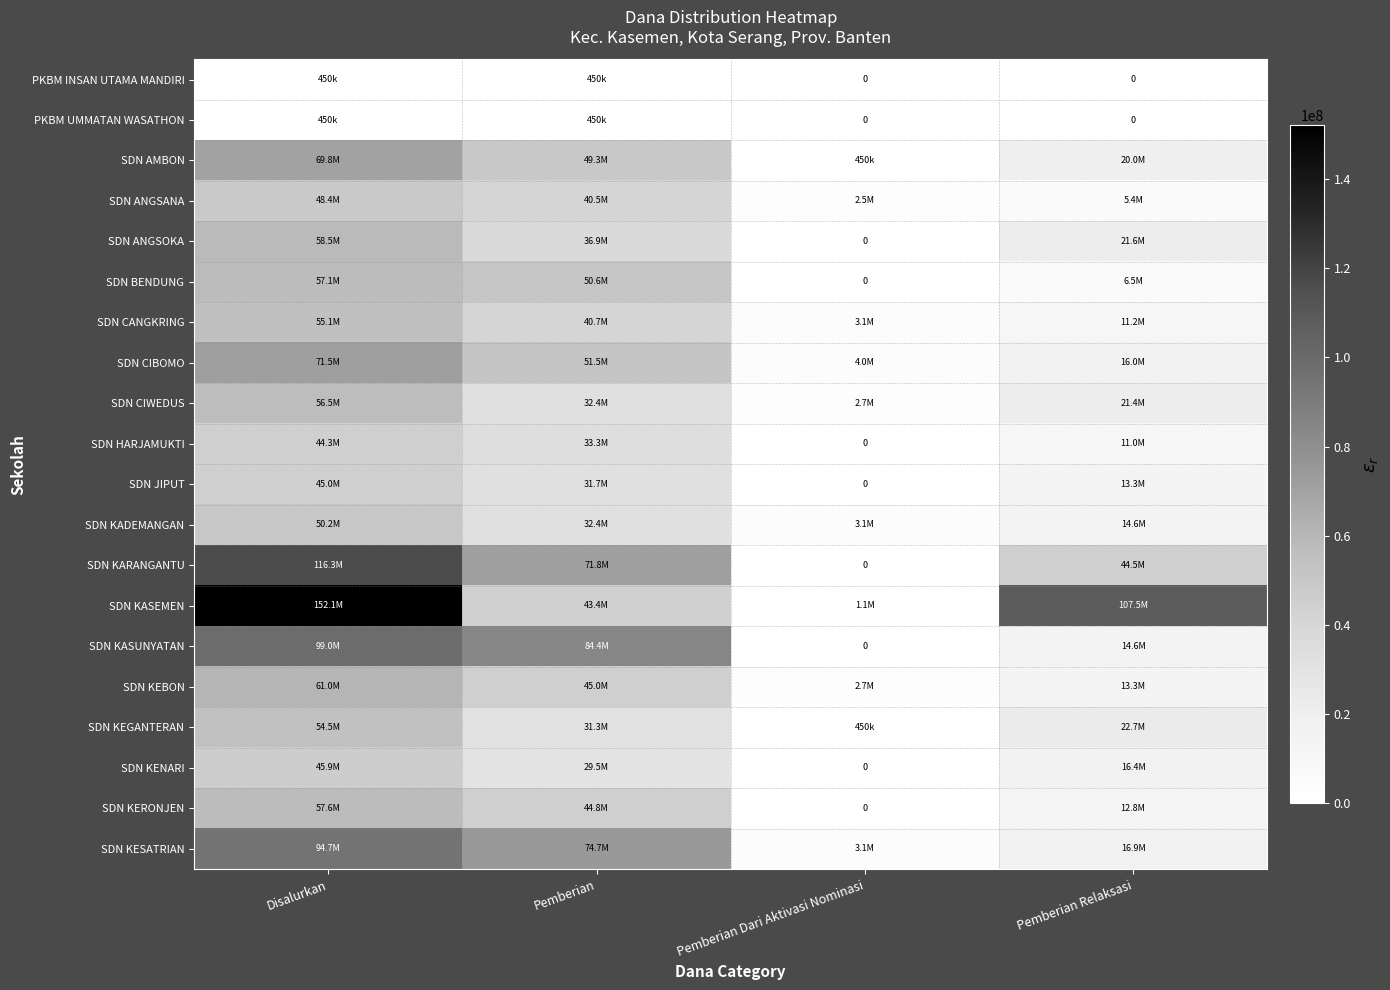

True or false: SDN KASUNYATAN has a value of 25214833 at Disalurkan.

False